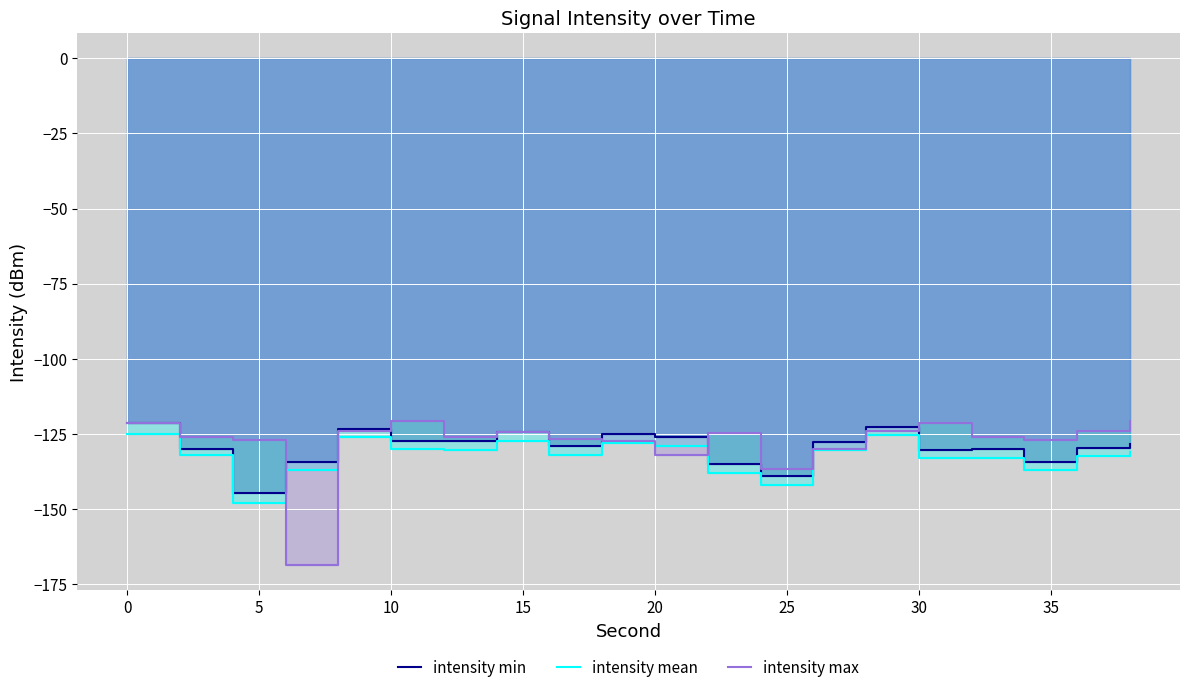

What is the difference between the second highest and second lowest values in the intensity min series?

16.3